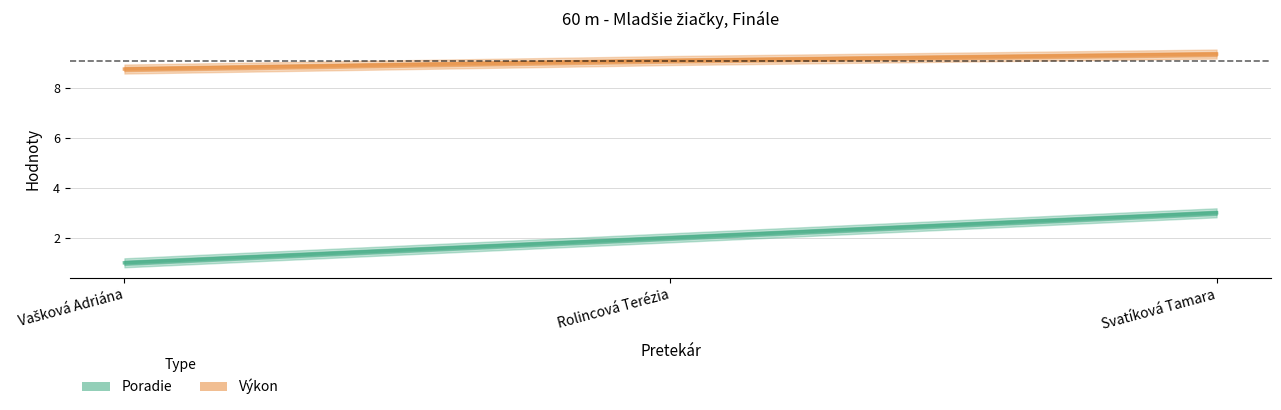

Rank the series by their average value, from lowest to highest.

Poradie, Výkon